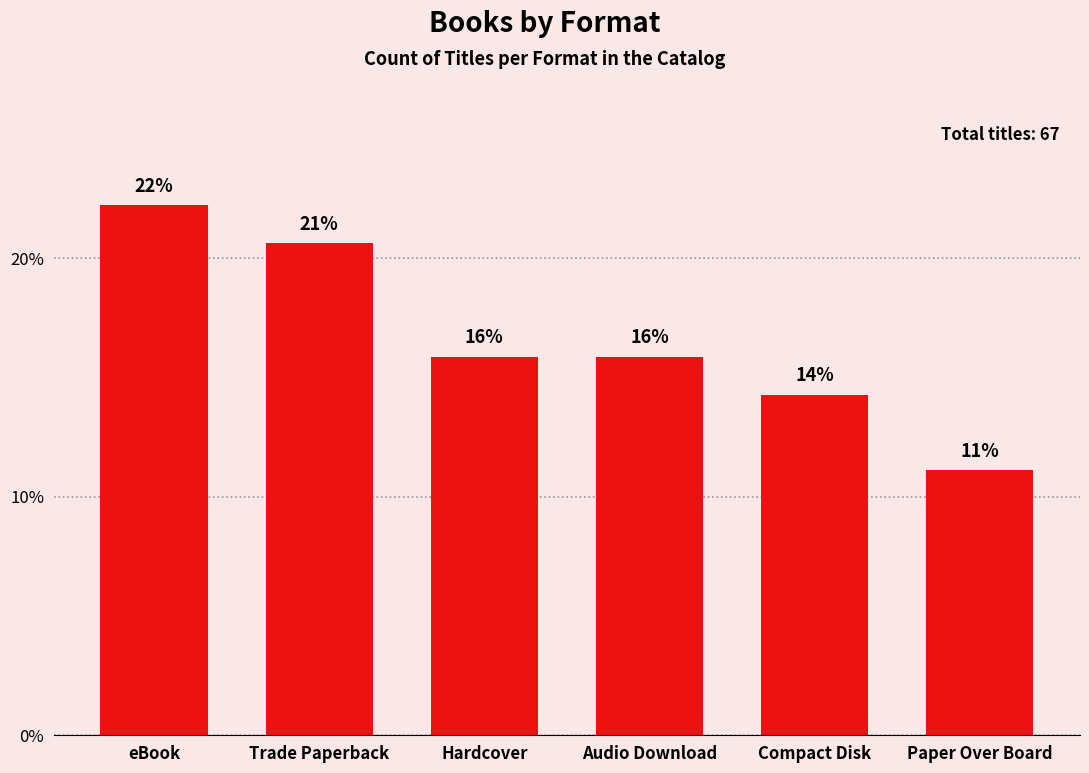

Are the bars horizontal?

No